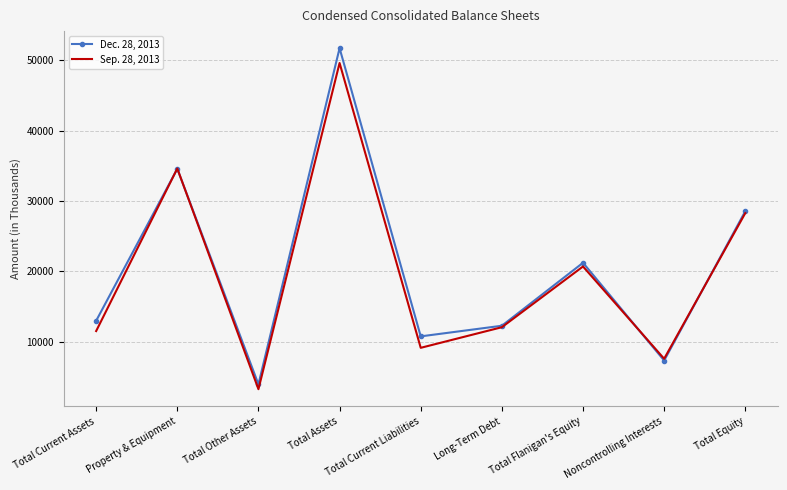

At which category is the sum across all series the highest?

Total Assets